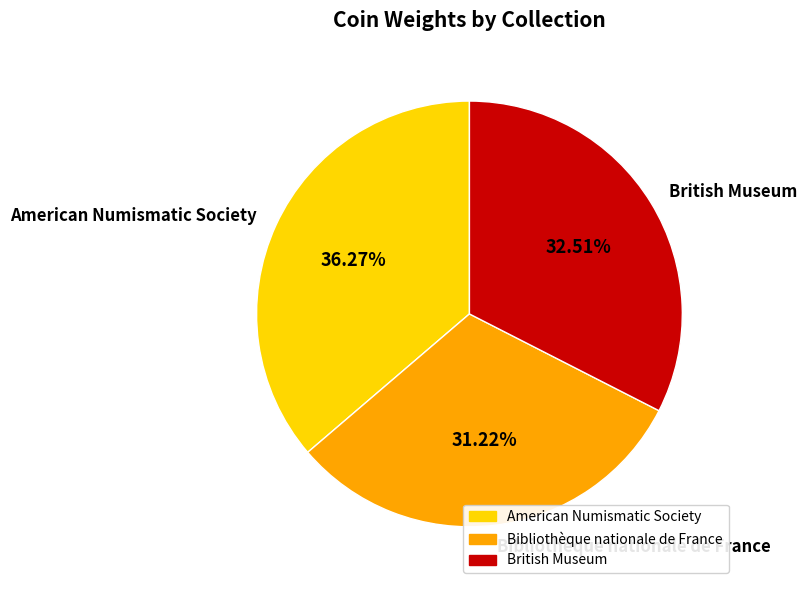

Rank the categories by value from lowest to highest.

Bibliothèque nationale de France, British Museum, American Numismatic Society